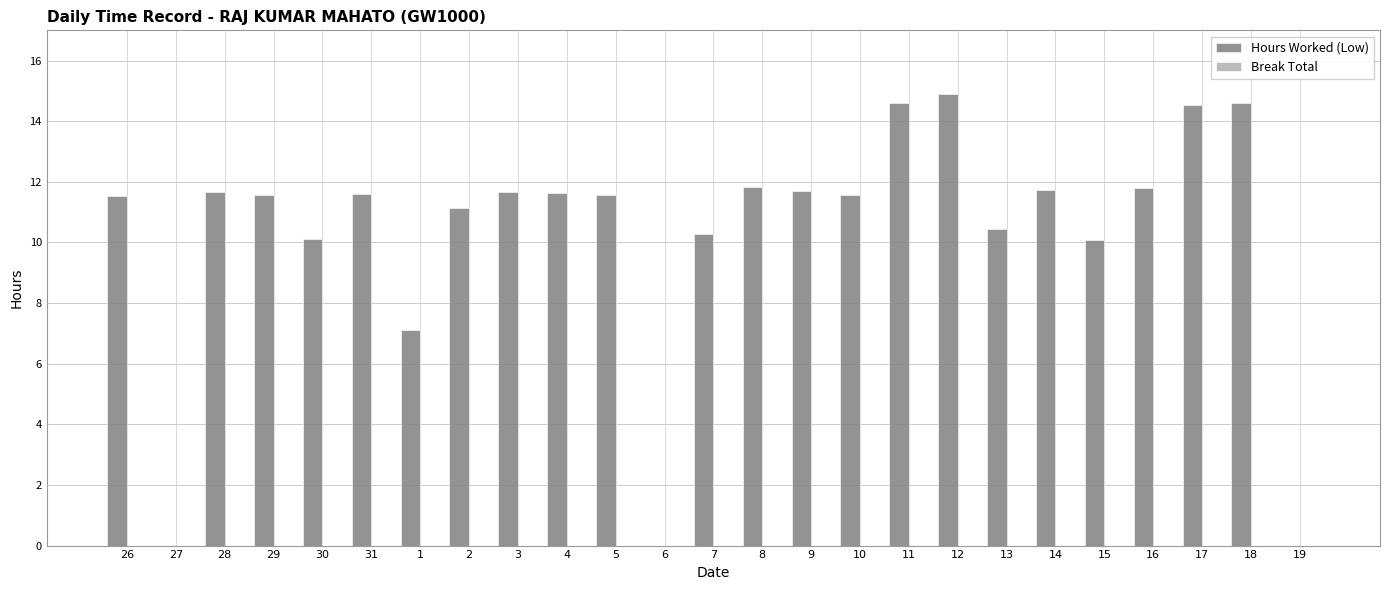

What is the sum of the values at 13 and 2?

21.6